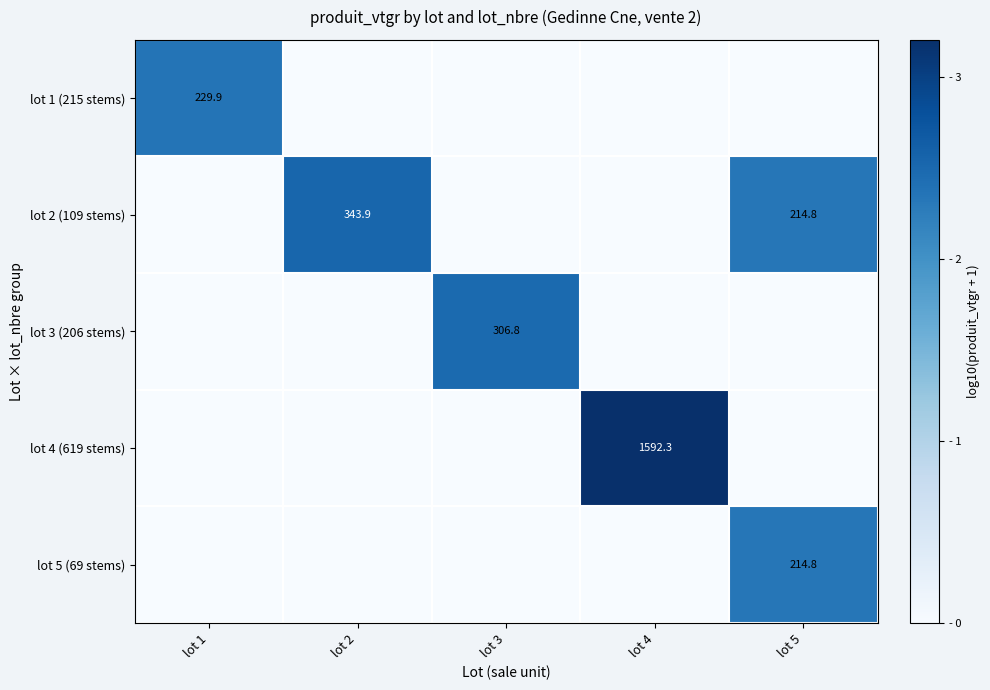

The lot 2 (109 stems) series shows 82.2 at lot 2. True or false?

False